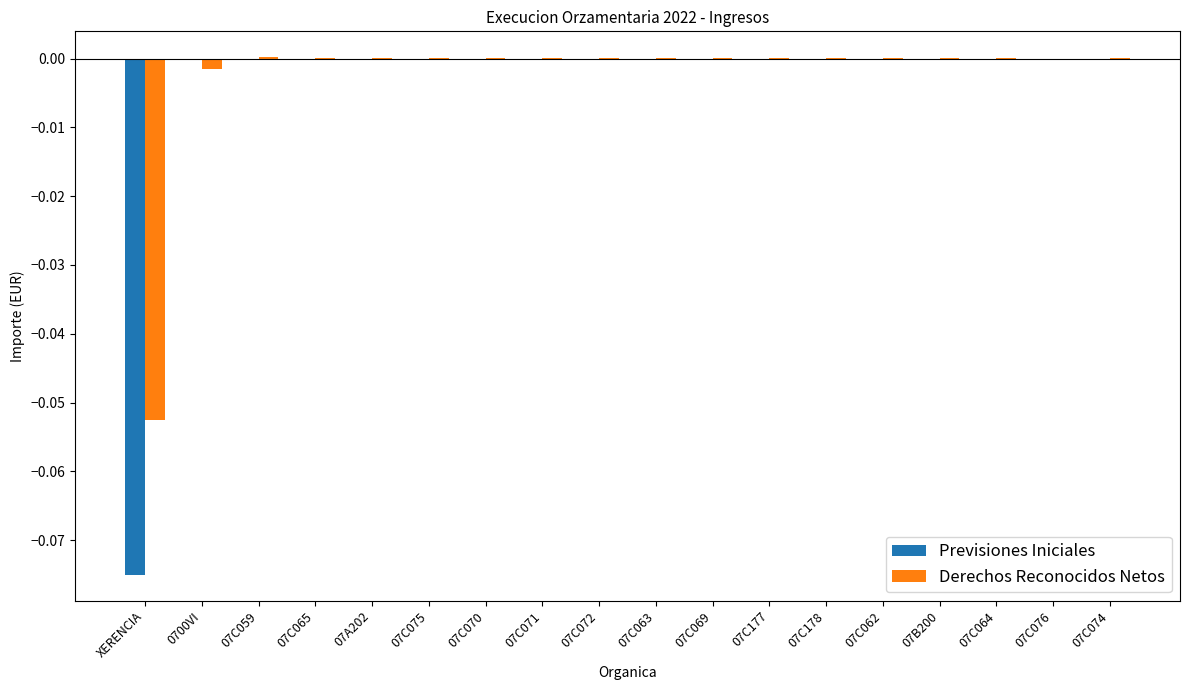

The Derechos Reconocidos Netos series shows 0.0 at 07C177. True or false?

True